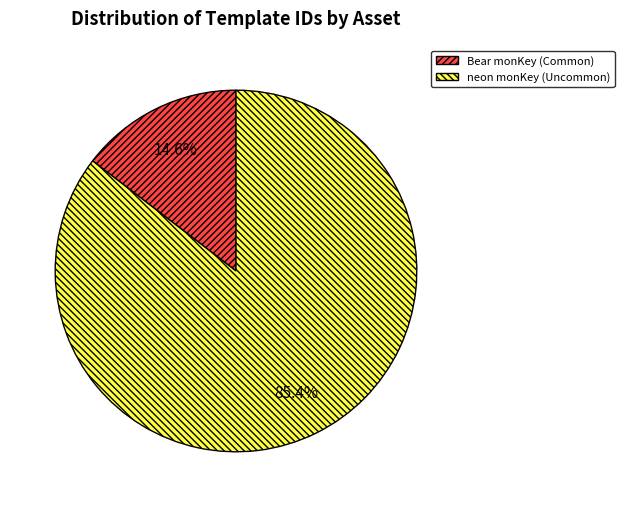

Approximately how many times larger is the value at Bear monKey (Common) compared to neon monKey (Uncommon)?

0.2